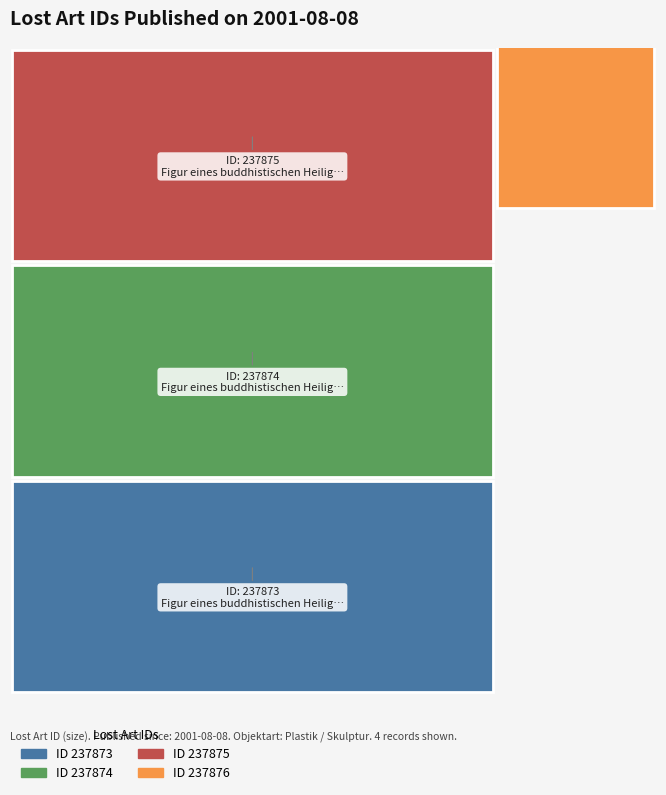

Reading left to right, extract all data points from this chart.

237873	237874	237875	237876